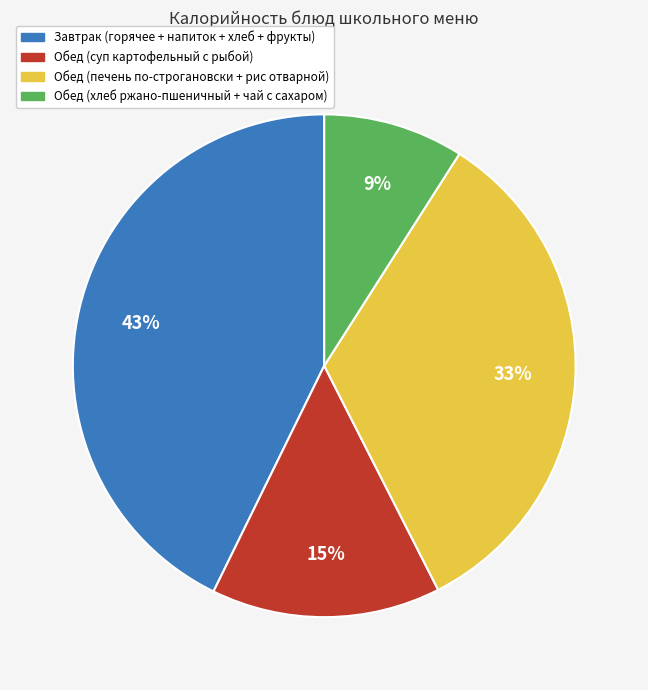

To the nearest percent, what is the average slice percentage?

25%